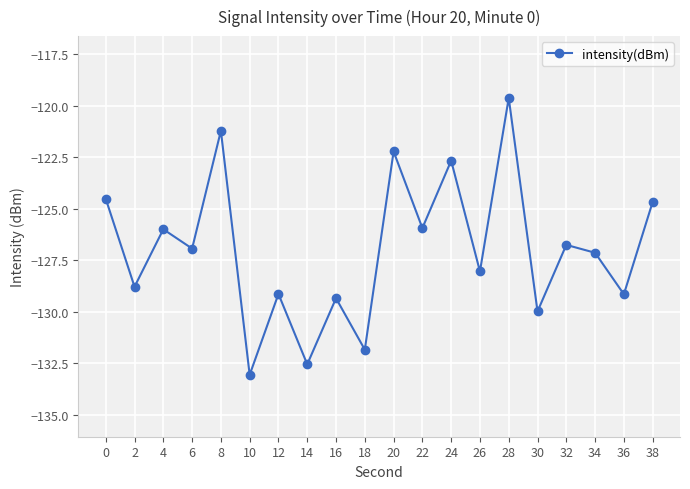

Reading left to right, extract all data points from this chart.

0=-124.5	2=-128.8	4=-126.0	6=-126.9	8=-121.2	10=-133.1	12=-129.1	14=-132.5	16=-129.3	18=-131.8	20=-122.2	22=-125.9	24=-122.7	26=-128.0	28=-119.6	30=-130.0	32=-126.8	34=-127.1	36=-129.1	38=-124.7